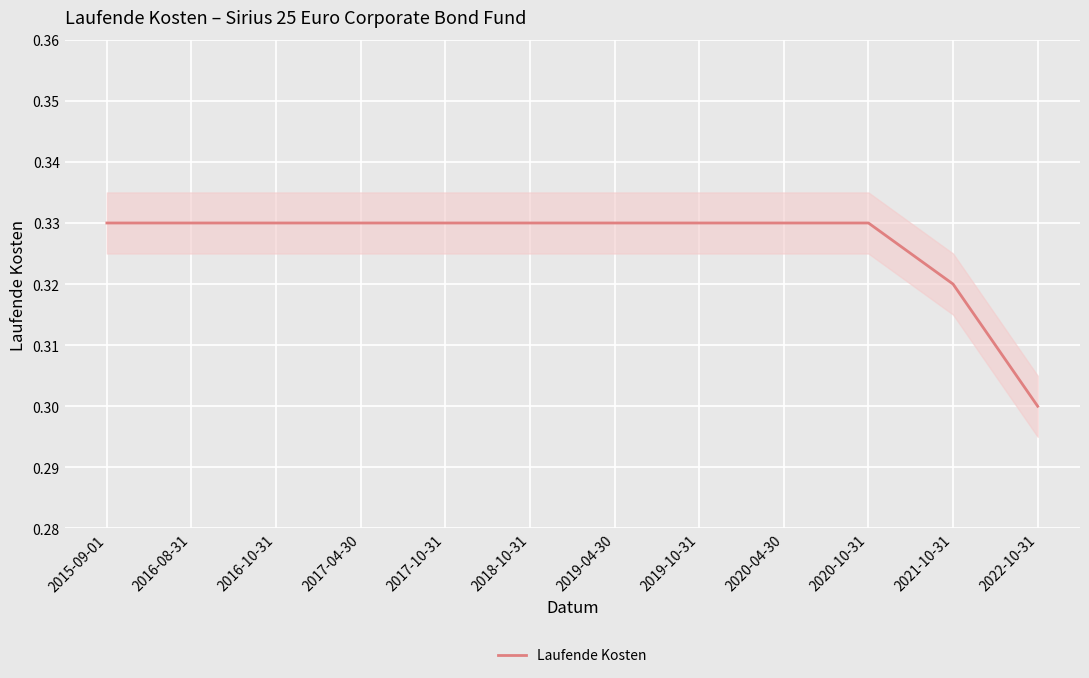

Reading left to right, what are all the values shown in this chart?

2015-09-01=0.3	2016-08-31=0.3	2016-10-31=0.3	2017-04-30=0.3	2017-10-31=0.3	2018-10-31=0.3	2019-04-30=0.3	2019-10-31=0.3	2020-04-30=0.3	2020-10-31=0.3	2021-10-31=0.3	2022-10-31=0.3